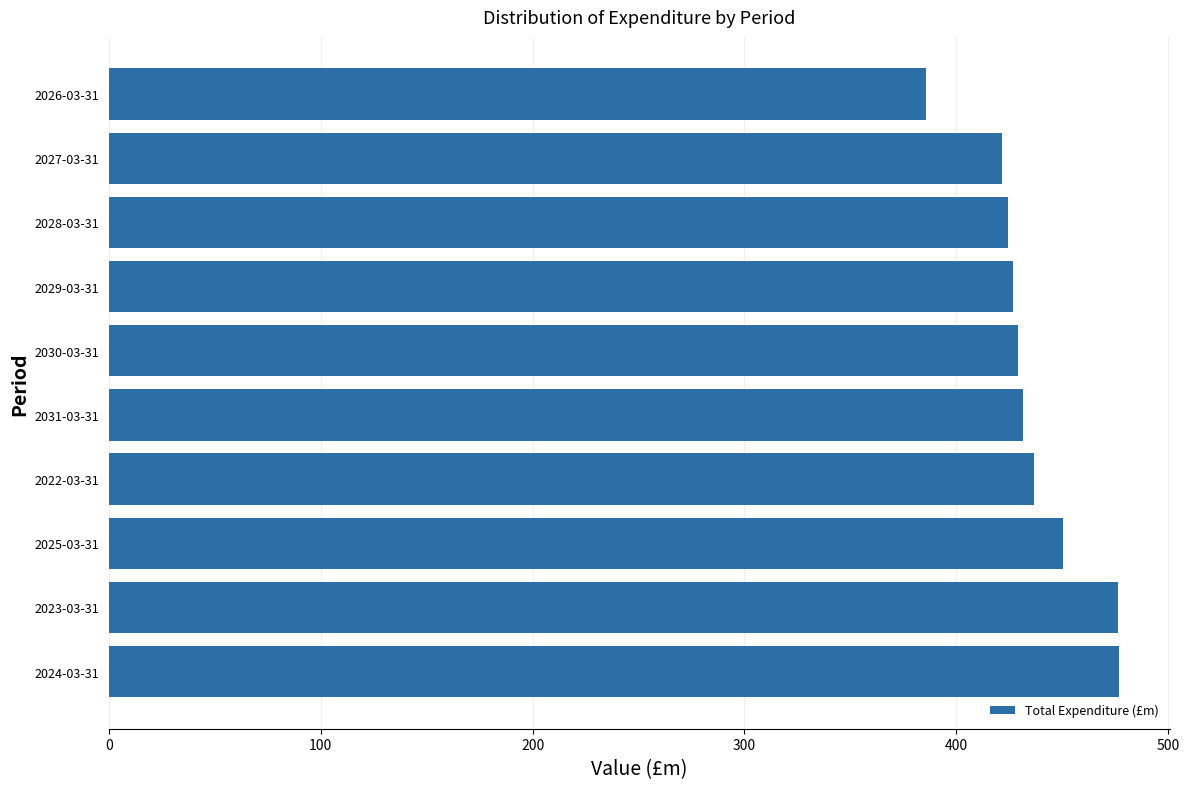

The chart shows a value of 477.0 at 2024-03-31. True or false?

True